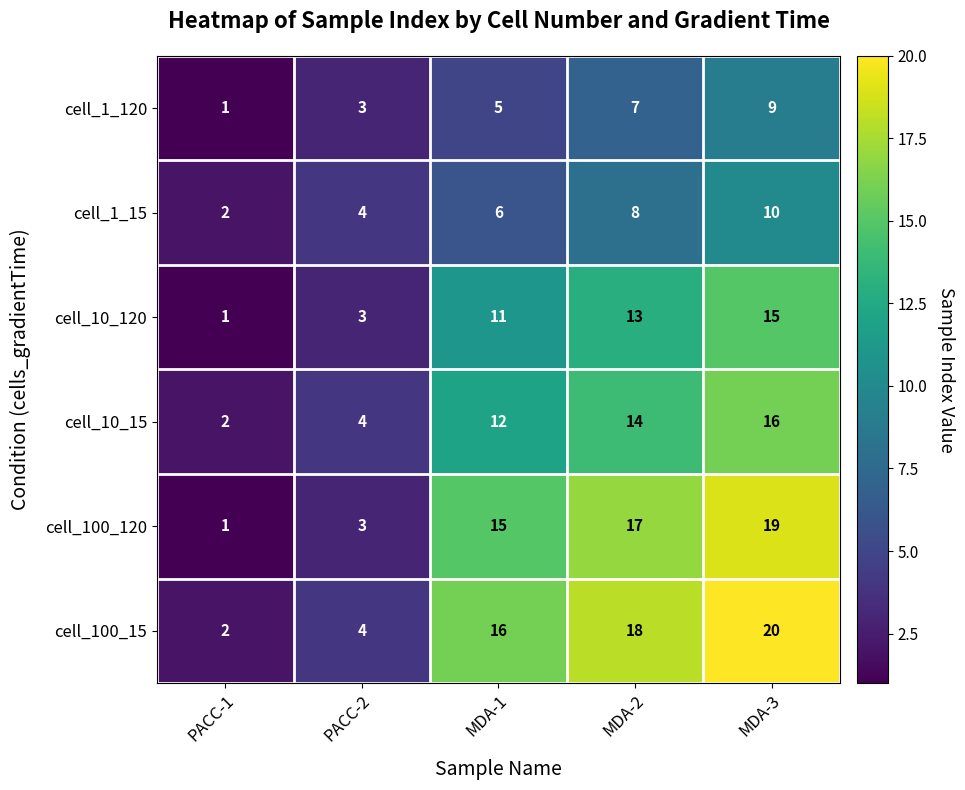

Count the cell_1_15 values in the range 4 to 8.

3